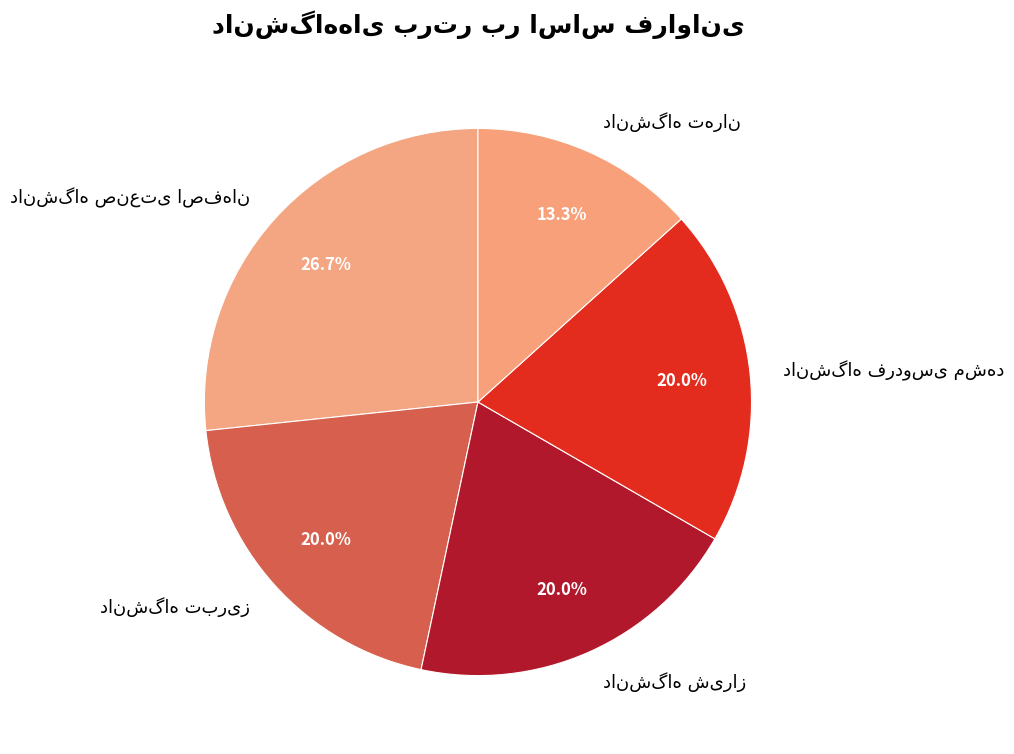

Does any single category account for the majority?

No